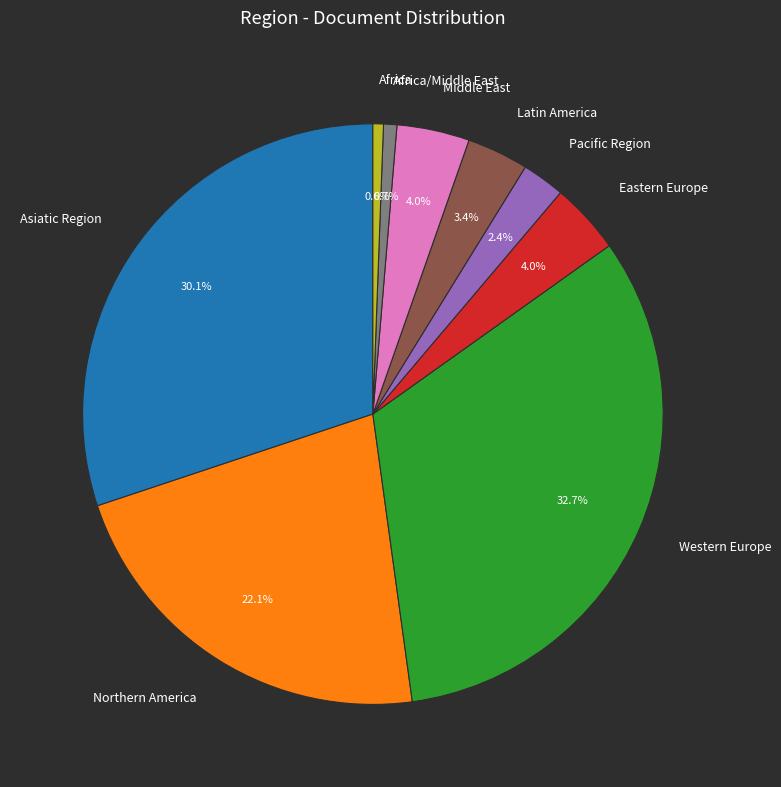

Count the number of slices in the pie.

9